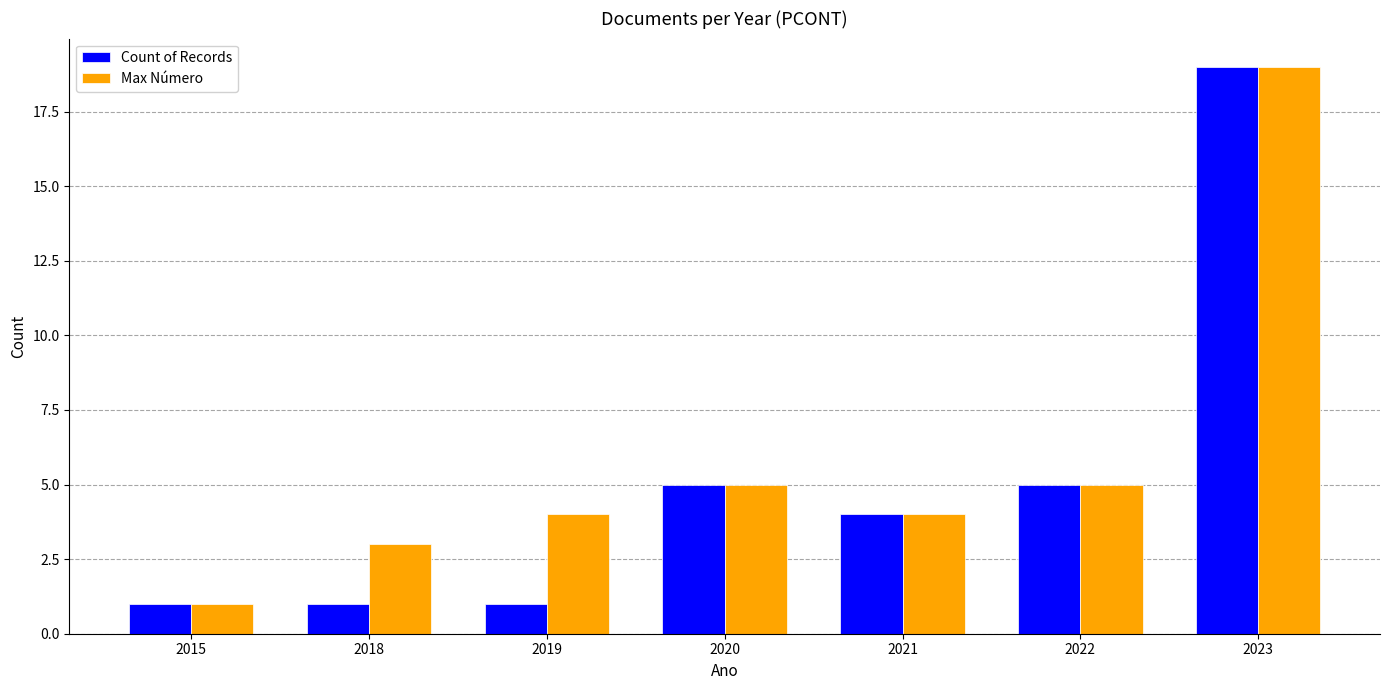

Is it true that Count of Records equals 5 at 2022?

True